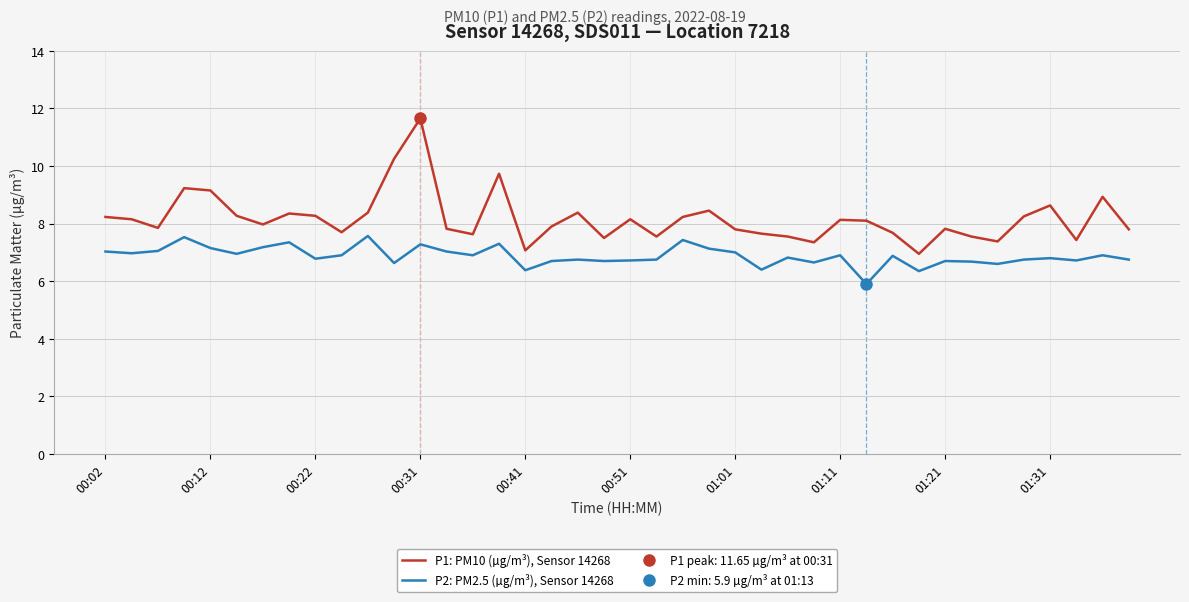

True or false: P2: PM2.5 (µg/m³), Sensor 14268 and P1: PM10 (µg/m³), Sensor 14268 cross at least once.

False